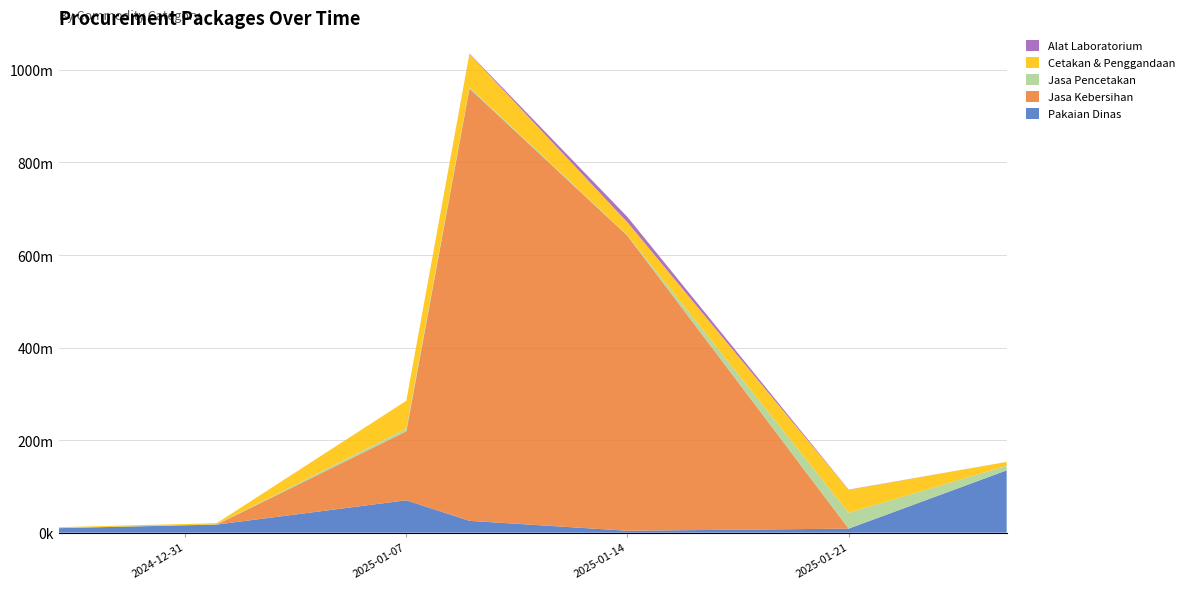

Reading left to right, what are all the values shown in this chart?

Pakaian Dinas: 9800000	17560000	70000000	25600000	4180000	8775000	134670000
Jasa Kebersihan: 0	0	149050000	934200000	637450000	0	0
Jasa Pencetakan: 250000	300000	6000000	2850000	1030050	34246150	9850000
Cetakan & Penggandaan: 1800000	2700000	60000000	71797000	28000000	49500000	8400000
Alat Laboratorium: 0	0	0	932000	11415000	506200	0